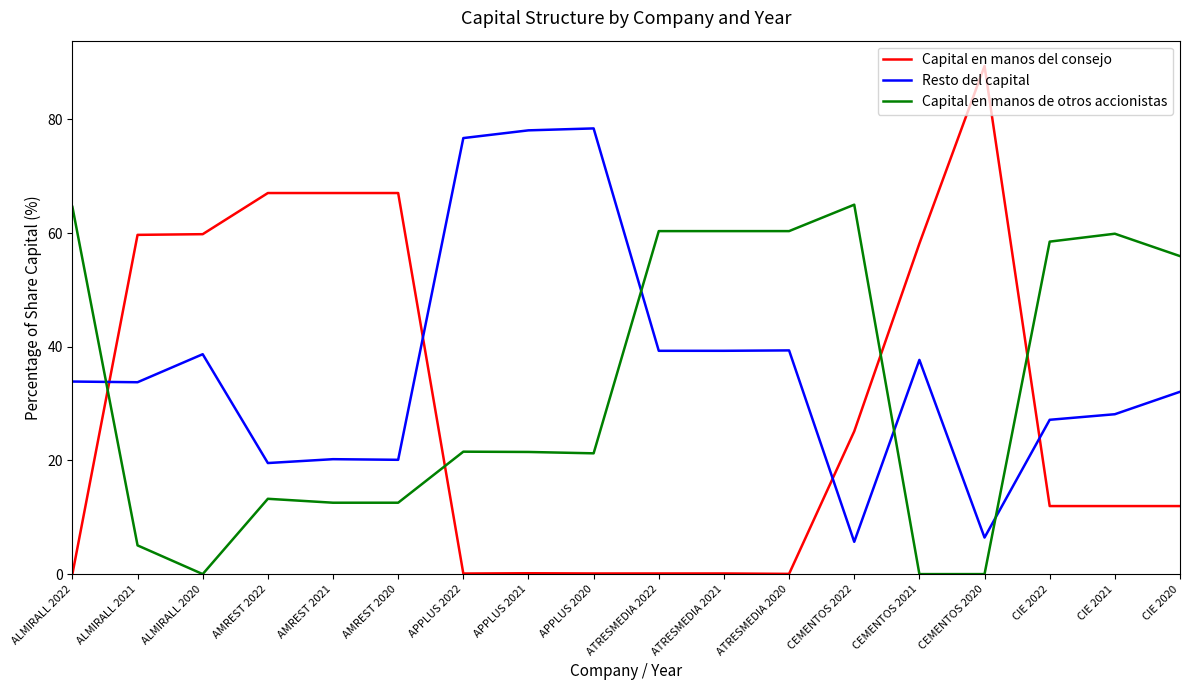

How many values in the Capital en manos del consejo series are below 11?

7